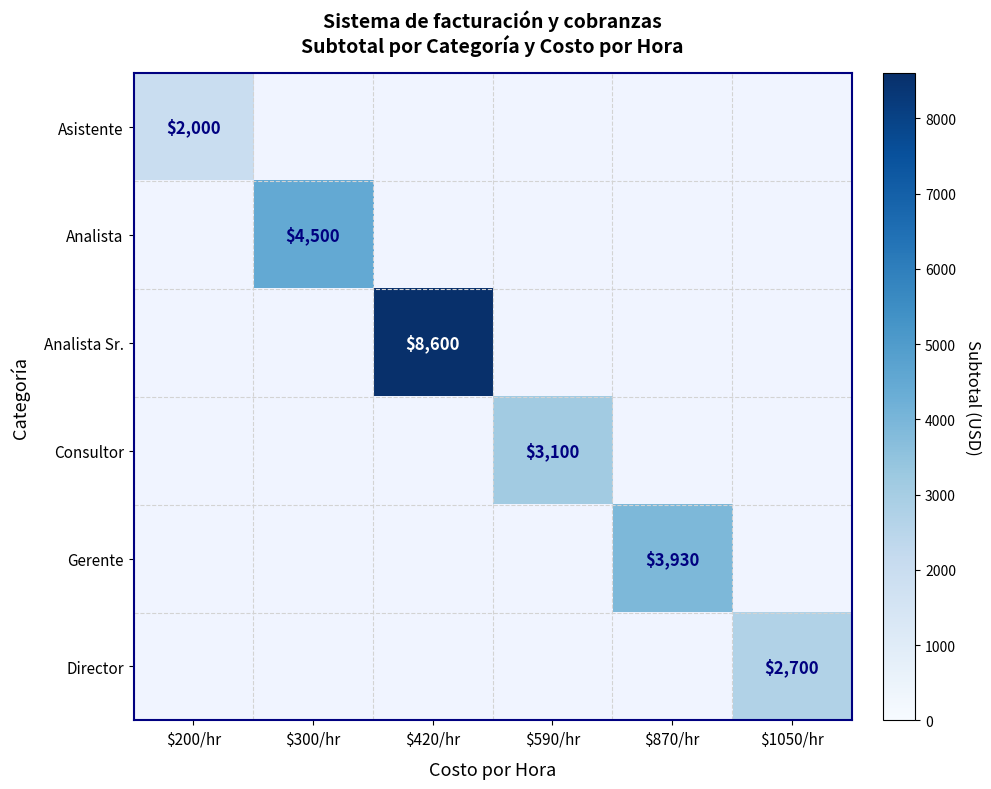

The Consultor series shows 3100 at $590/hr. True or false?

True